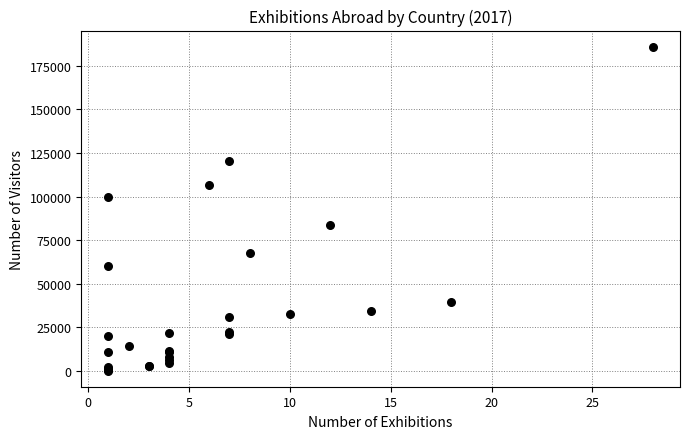

What Y value in the scatter plot is closest to 93039?

100000